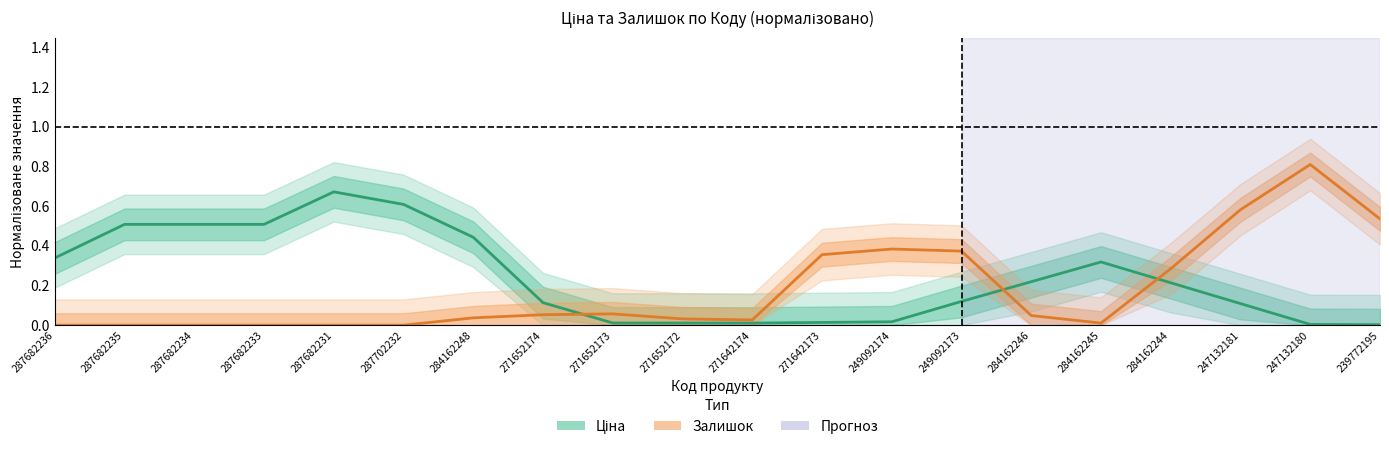

Does the chart have visible grid lines?

No